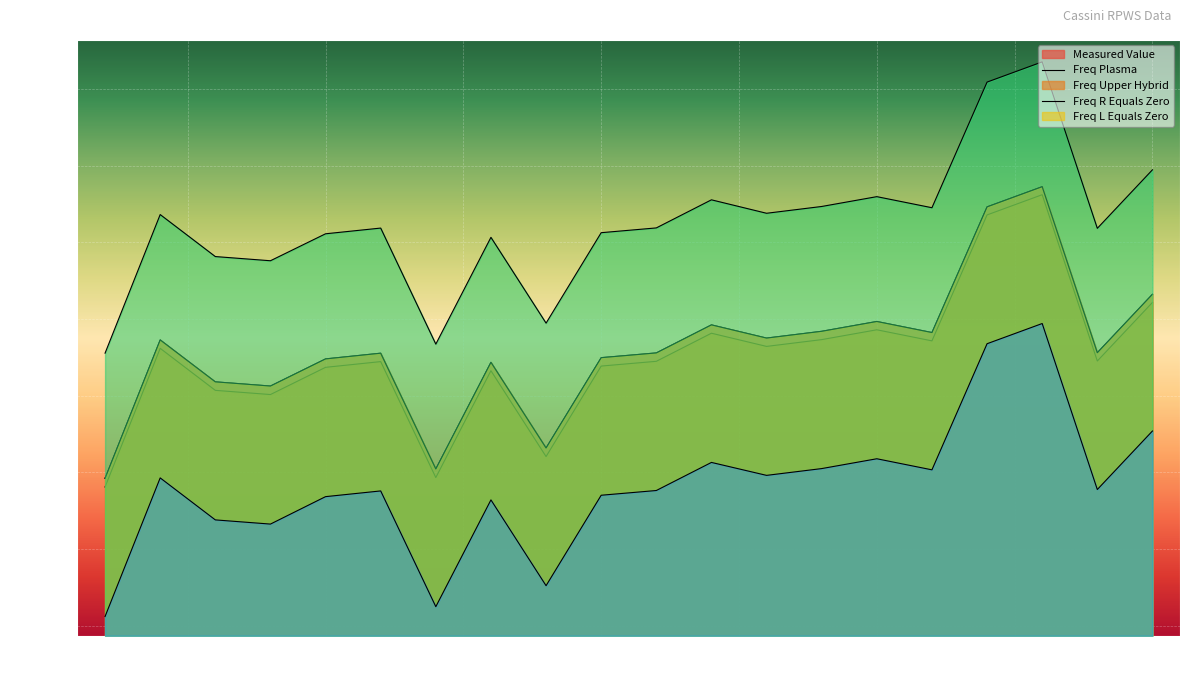

In MEASURED_VALUE, how many points are higher than both neighbors (excluding endpoints)?

6